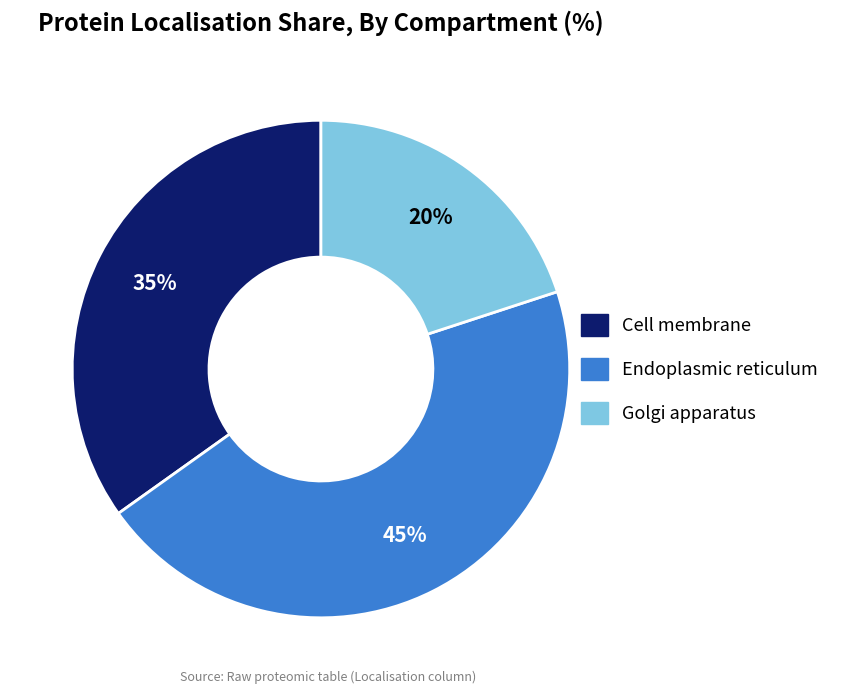

How many slices are in this pie chart?

3